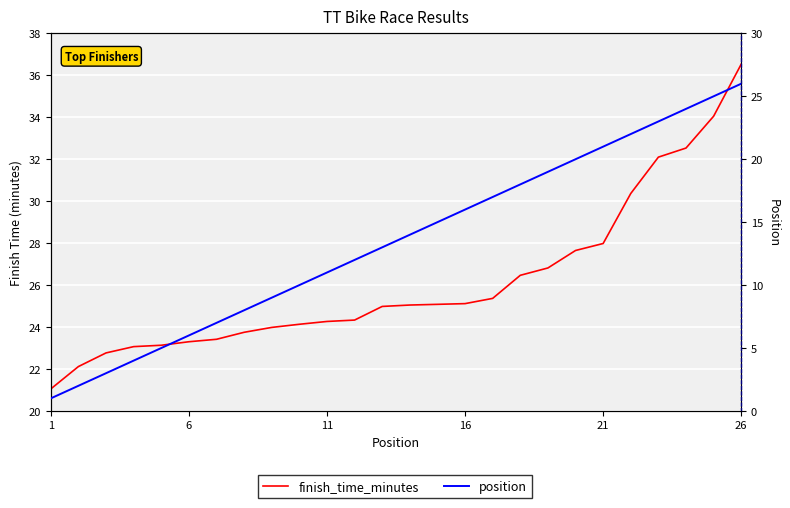

The finish_time_minutes series shows 39.5 at 21. True or false?

False